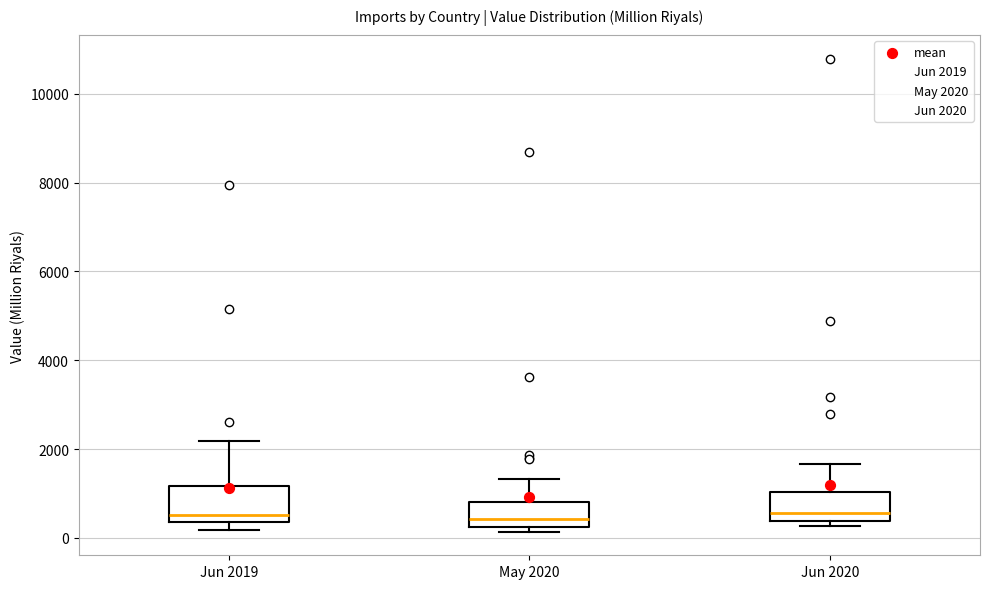

Reading left to right, read every box against the y-axis: the position of its median line, the range the box covers, and the ends of its whiskers. The values are not printed on the chart, so give them approximately, as read against the axis.

Jun 2019: median 600, box 400 to 1200, whiskers 200 to 2200
May 2020: median 400, box 200 to 800, whiskers 200 (just below the box's lower edge) to 1400
Jun 2020: median 600, box 400 to 1000, whiskers 200 to 1600